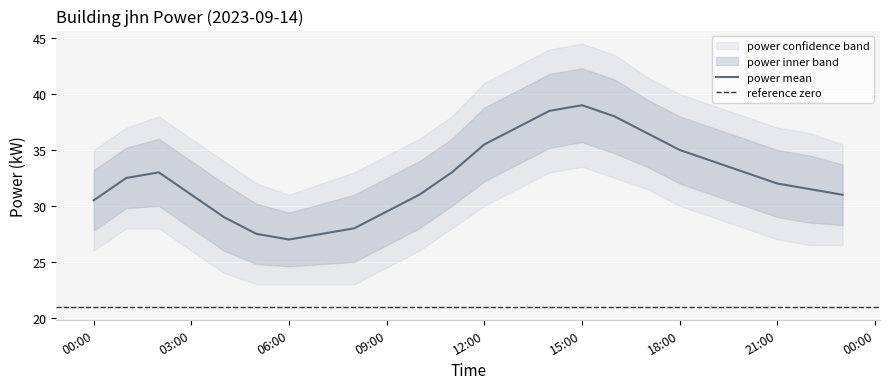

Reading right to left, list all the values displayed in this chart.

power_mean: 31.0	31.5	32.0	33.0	34.0	35.0	36.5	38.0	39.0	38.5	37.0	35.5	33.0	31.0	29.5	28.0	27.5	27.0	27.5	29.0	31.0	33.0	32.5	30.5
power_upper: 35.5	36.5	37.0	38.0	39.0	40.0	41.5	43.5	44.5	44.0	42.5	41.0	38.0	36.0	34.5	33.0	32.0	31.0	32.0	34.0	36.0	38.0	37.0	35.0
power_lower: 26.5	26.5	27.0	28.0	29.0	30.0	31.5	32.5	33.5	33.0	31.5	30.0	28.0	26.0	24.5	23.0	23.0	23.0	23.0	24.0	26.0	28.0	28.0	26.0